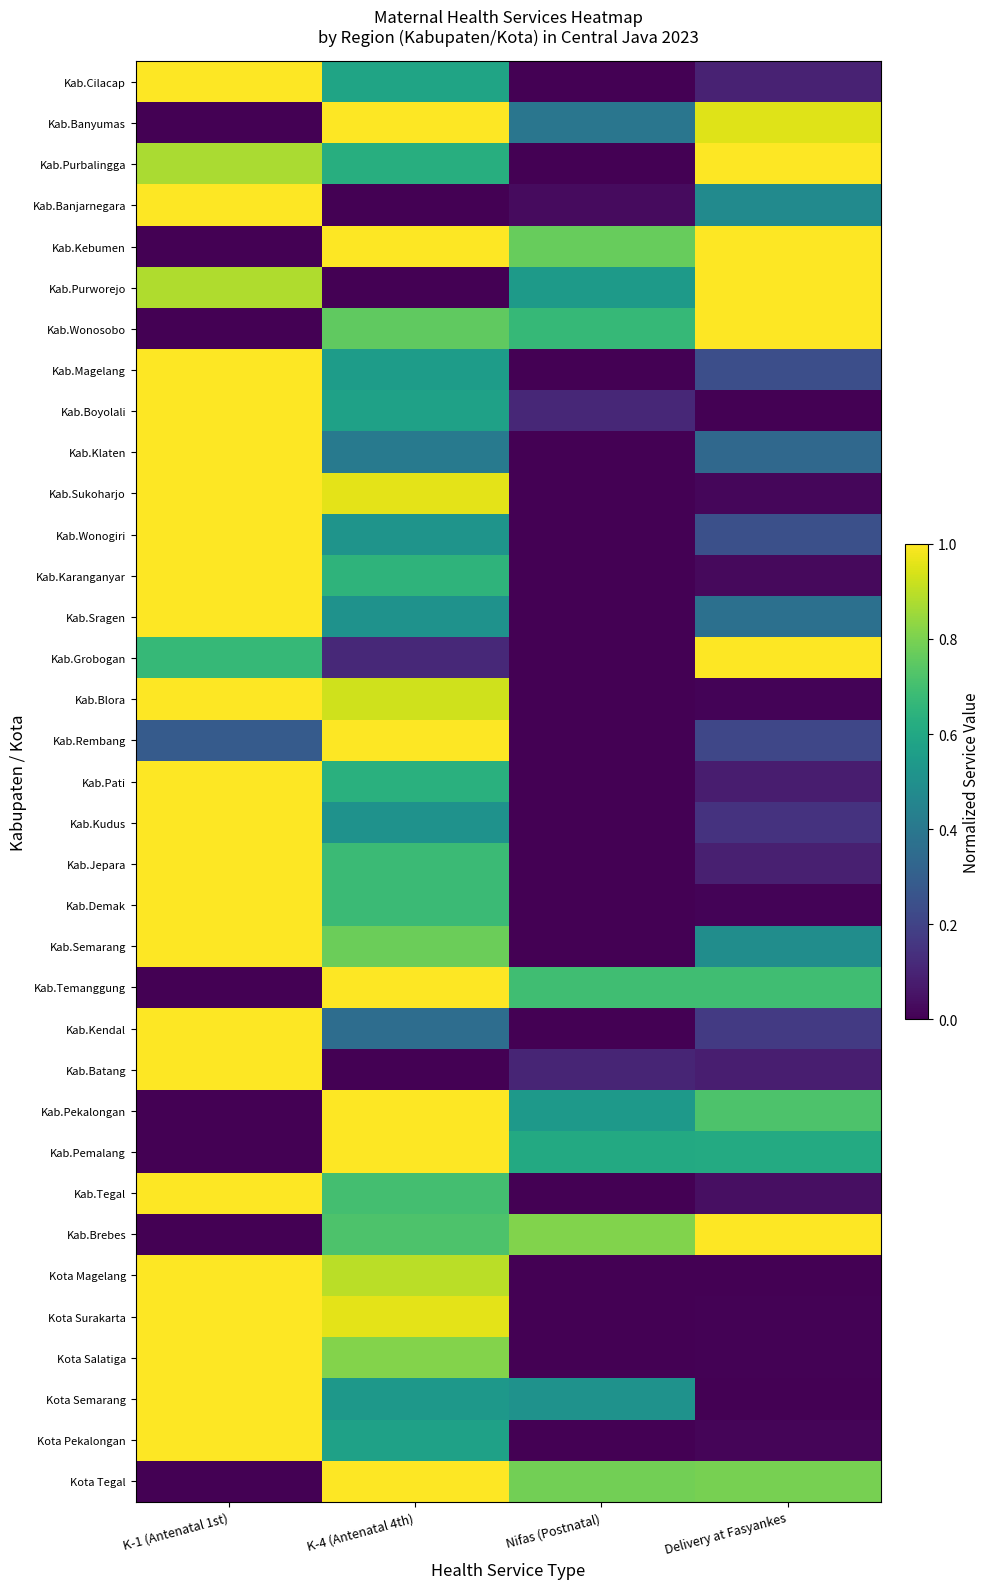

What is the total value across all series at K-1 (Antenatal 1st)?

25.7